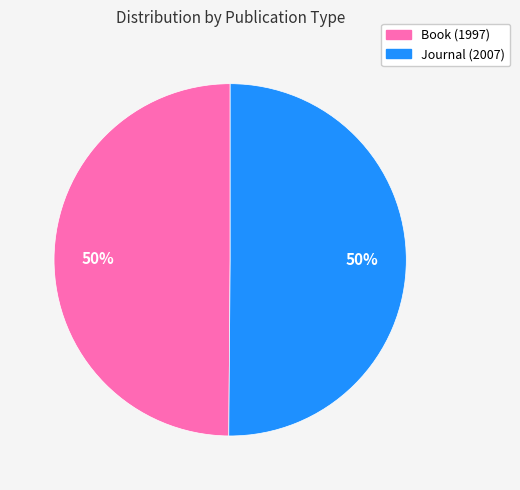

Do Journal (2007) and Book (1997) together represent more than half of the pie?

Yes